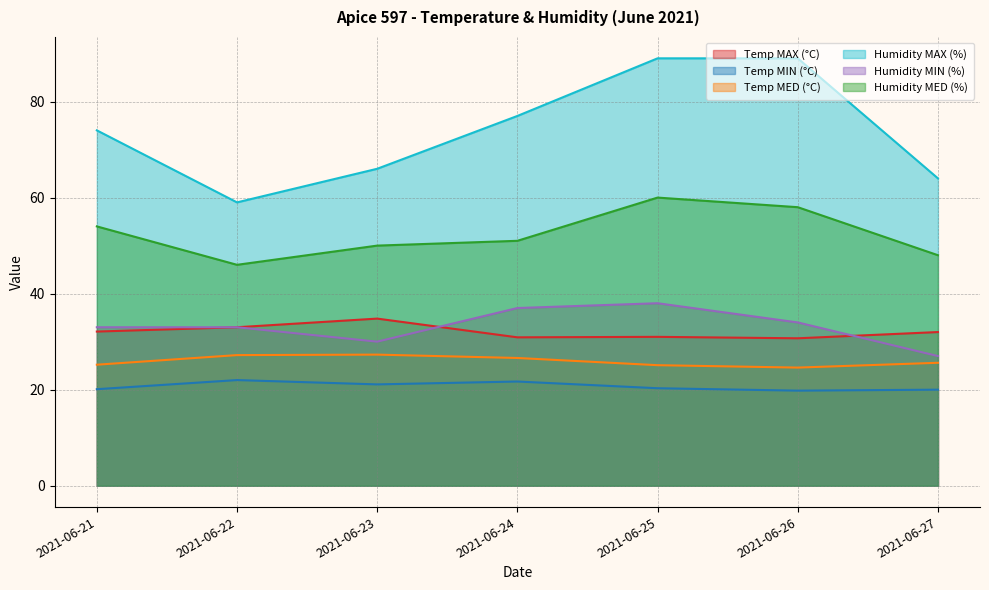

At which category does Humidity MED (%) reach its first local valley?

2021-06-22